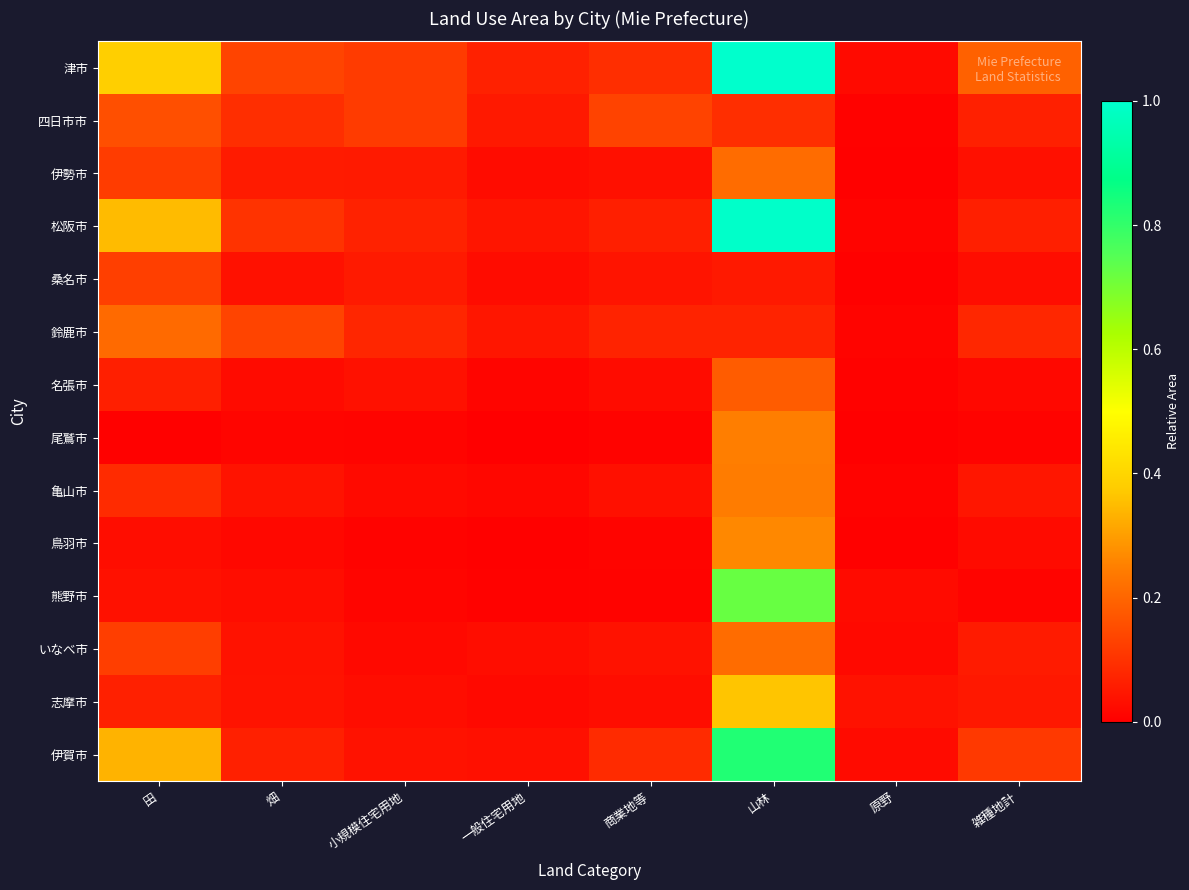

What is the spread (max minus min) of values at 山林?

0.9